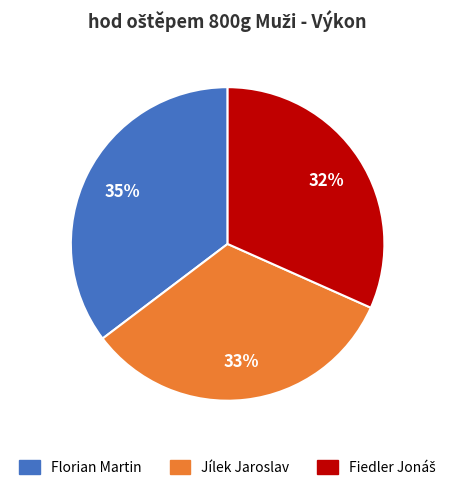

To the nearest percent, what is the average slice percentage?

33%